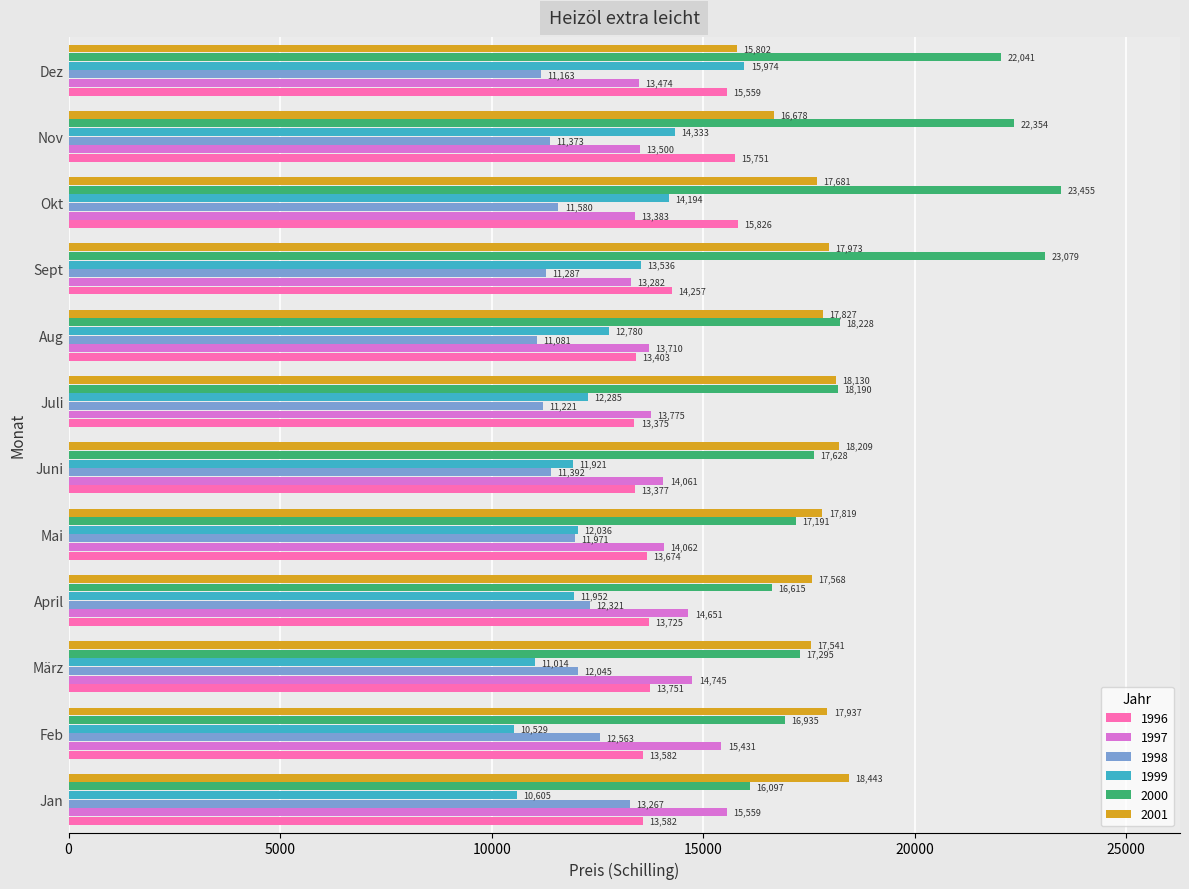

Which category has the highest value in the 2001 series?

Jan